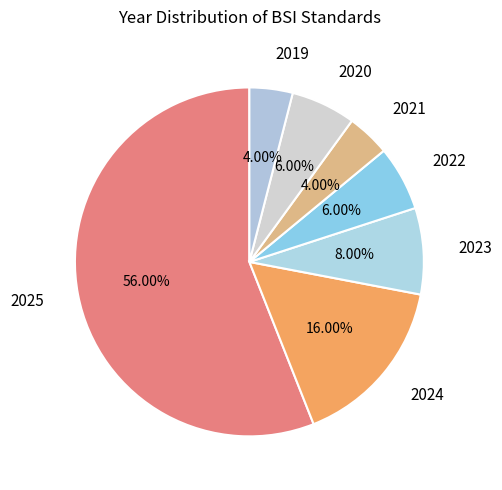

To the nearest percent, what is the difference between the 2023 and 2019 slice percentages?

4%